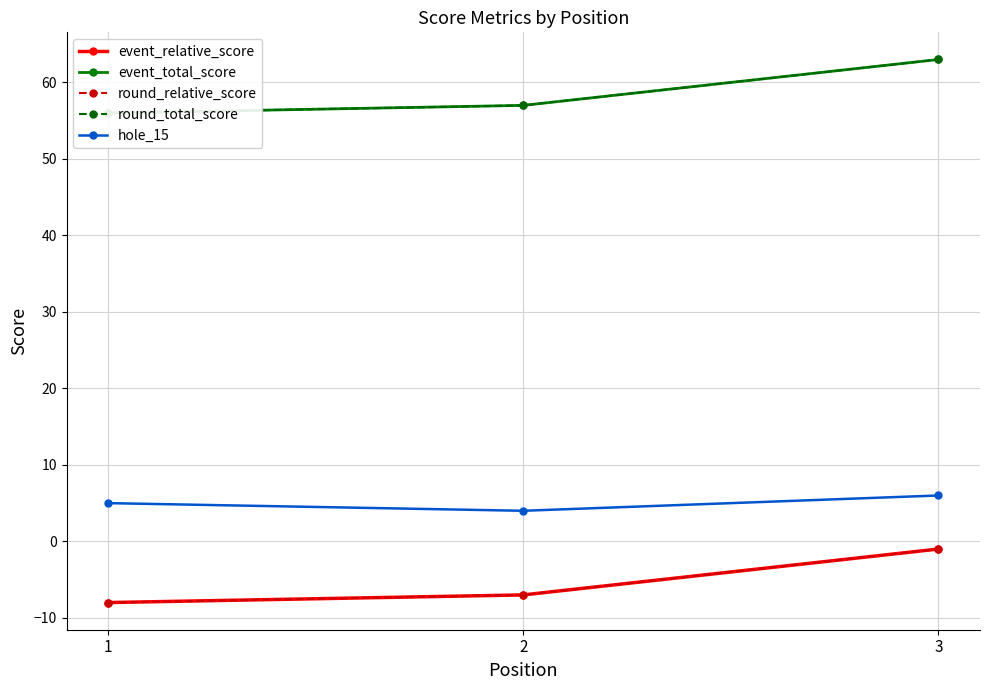

At which label does event_relative_score reach its peak?

3